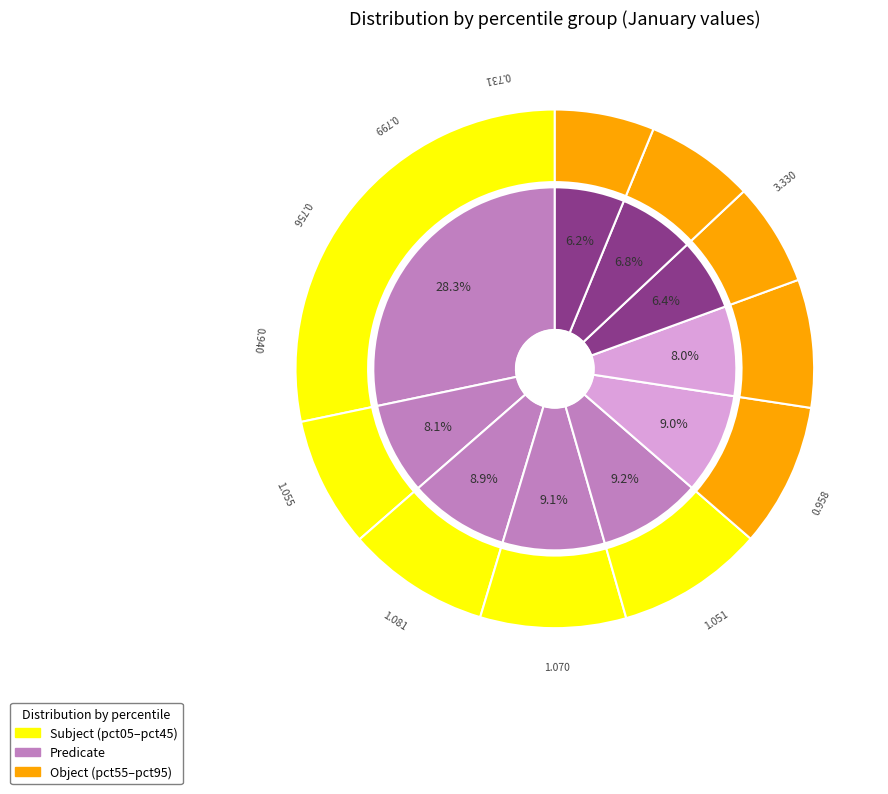

Which has a higher value, pct45 or pct55?

pct45